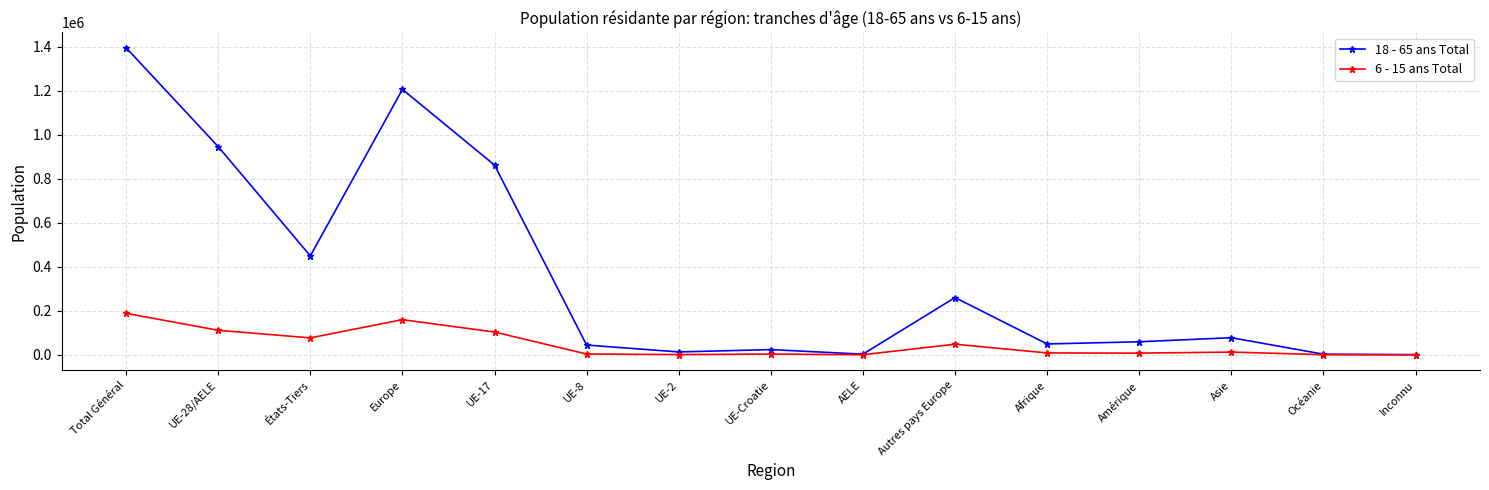

Which series has the largest total across all categories?

18 - 65 ans Total